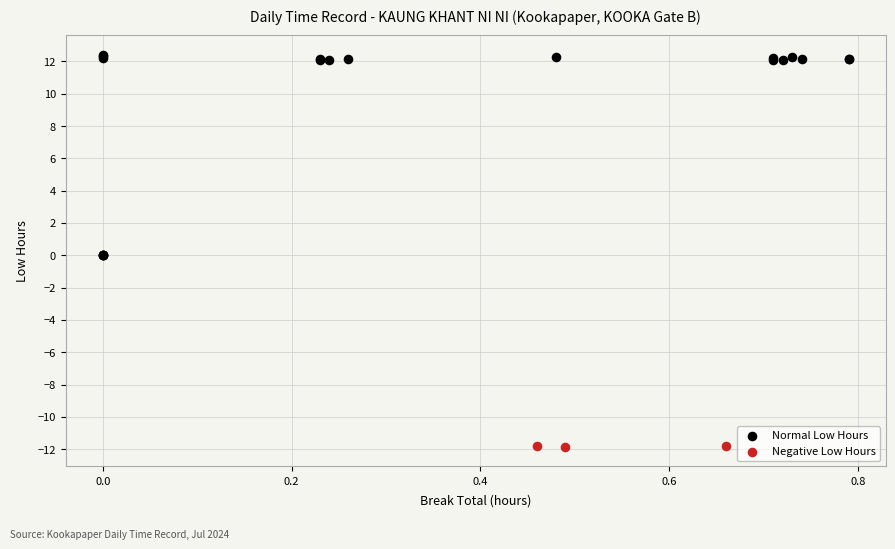

Which series contains the highest Y value?

Normal Low Hours